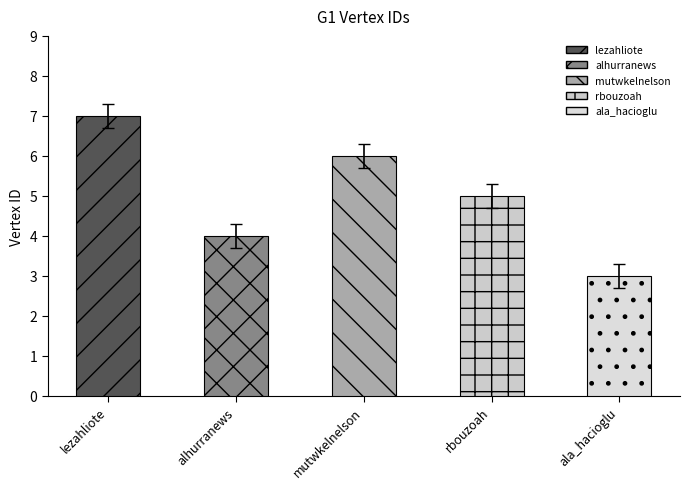

True or false: the data shows 4.3 at ala_hacioglu.

False